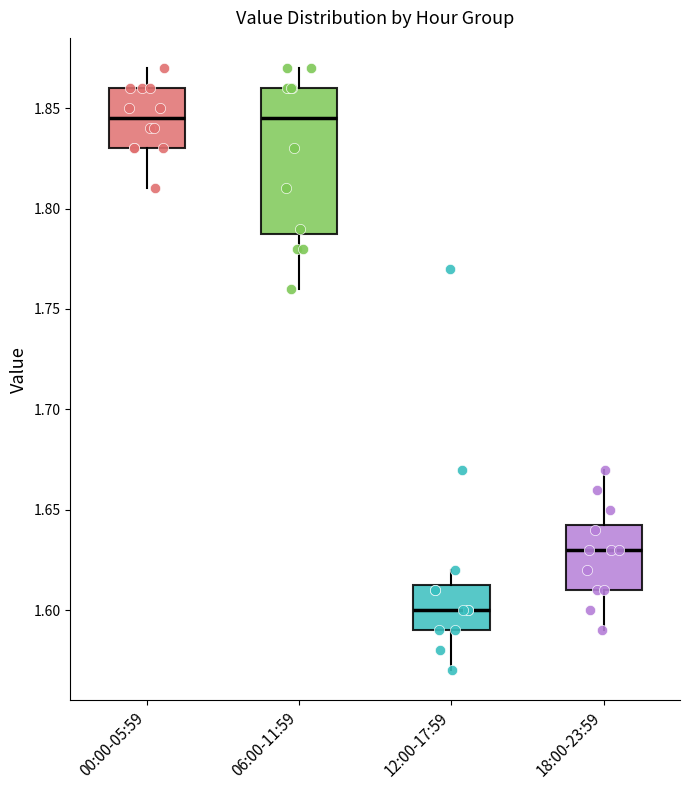

Reading left to right, transcribe this box plot: for each box, give where its median line is, the range the box spans, and where its two whiskers end, as read against the y-axis. The values are not printed on the chart, so give them approximately, as read against the axis.

00:00-05:59: median 1.845, box 1.830 to 1.860, whiskers 1.810 to 1.870
06:00-11:59: median 1.845, box 1.790 to 1.860, whiskers 1.760 to 1.870
12:00-17:59: median 1.600, box 1.590 to 1.615, whiskers 1.570 to 1.620
18:00-23:59: median 1.630, box 1.610 to 1.645, whiskers 1.590 to 1.670